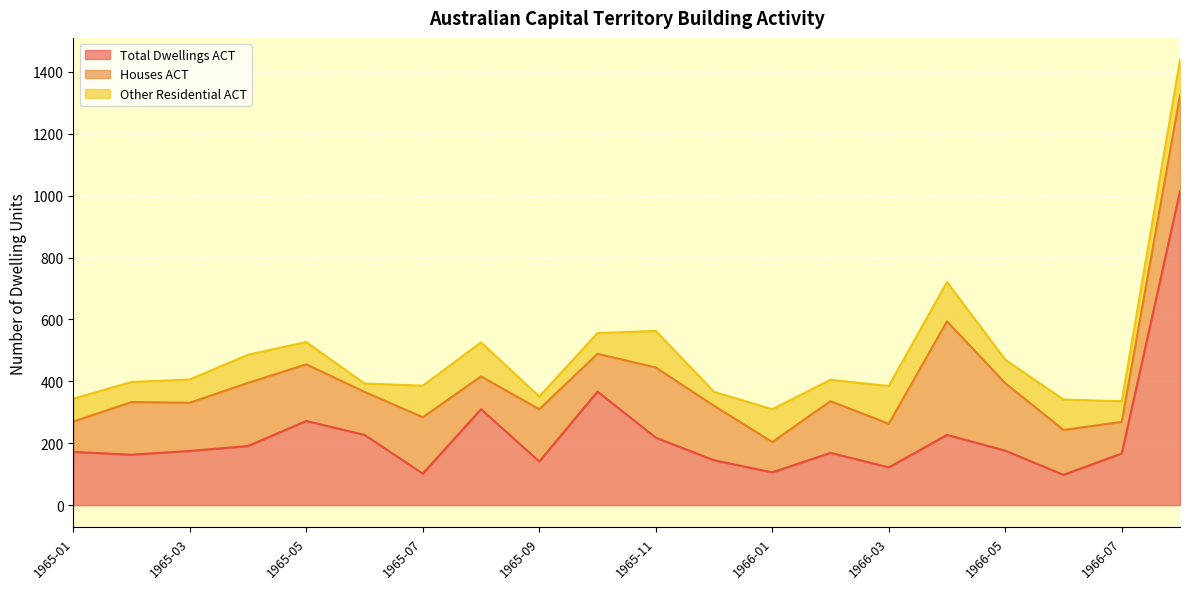

True or false: Other Residential ACT and Houses ACT cross at least once.

True